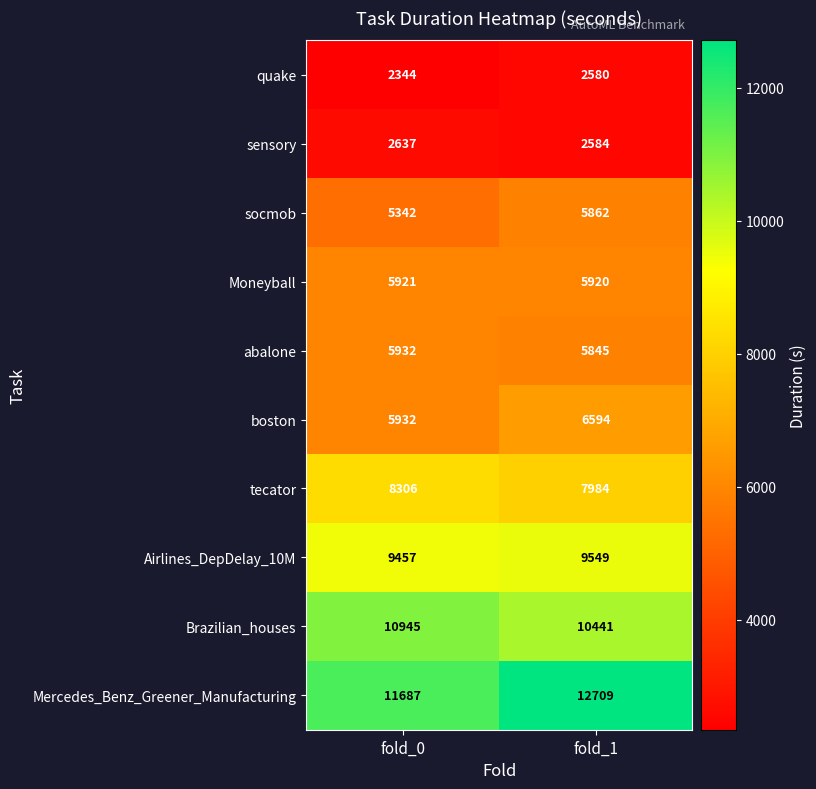

How many categories are shown in the chart?

2